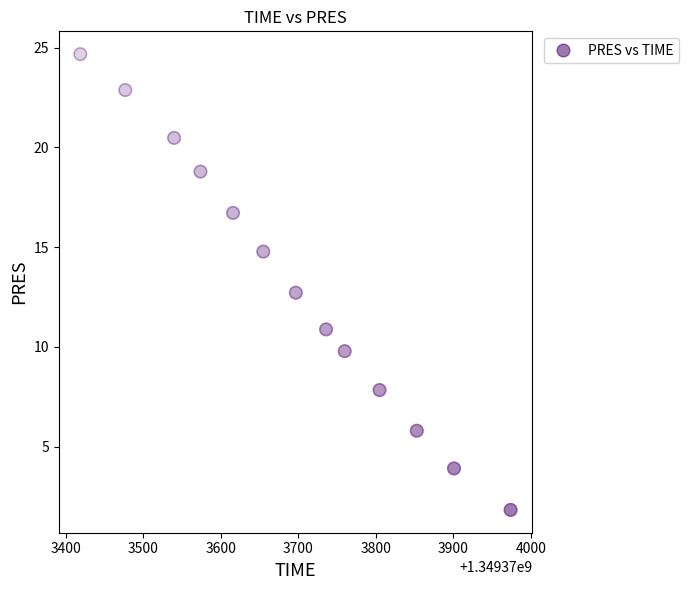

What Y value in the scatter plot is closest to 13?

12.7